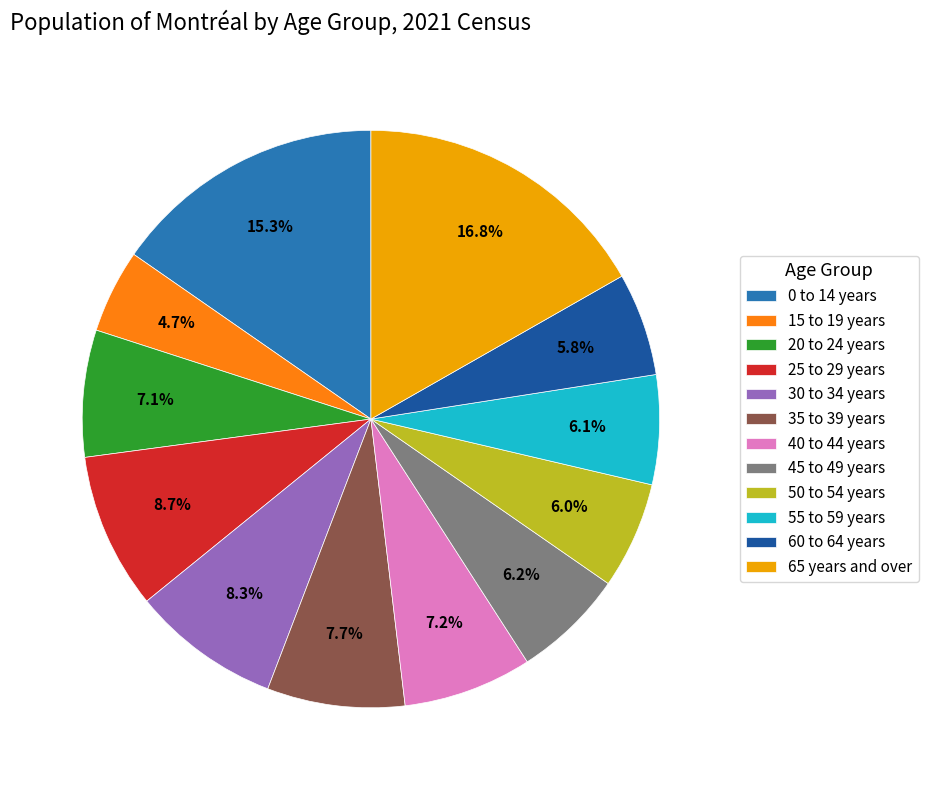

Is it true that 50 to 54 years is 6% of the pie?

True